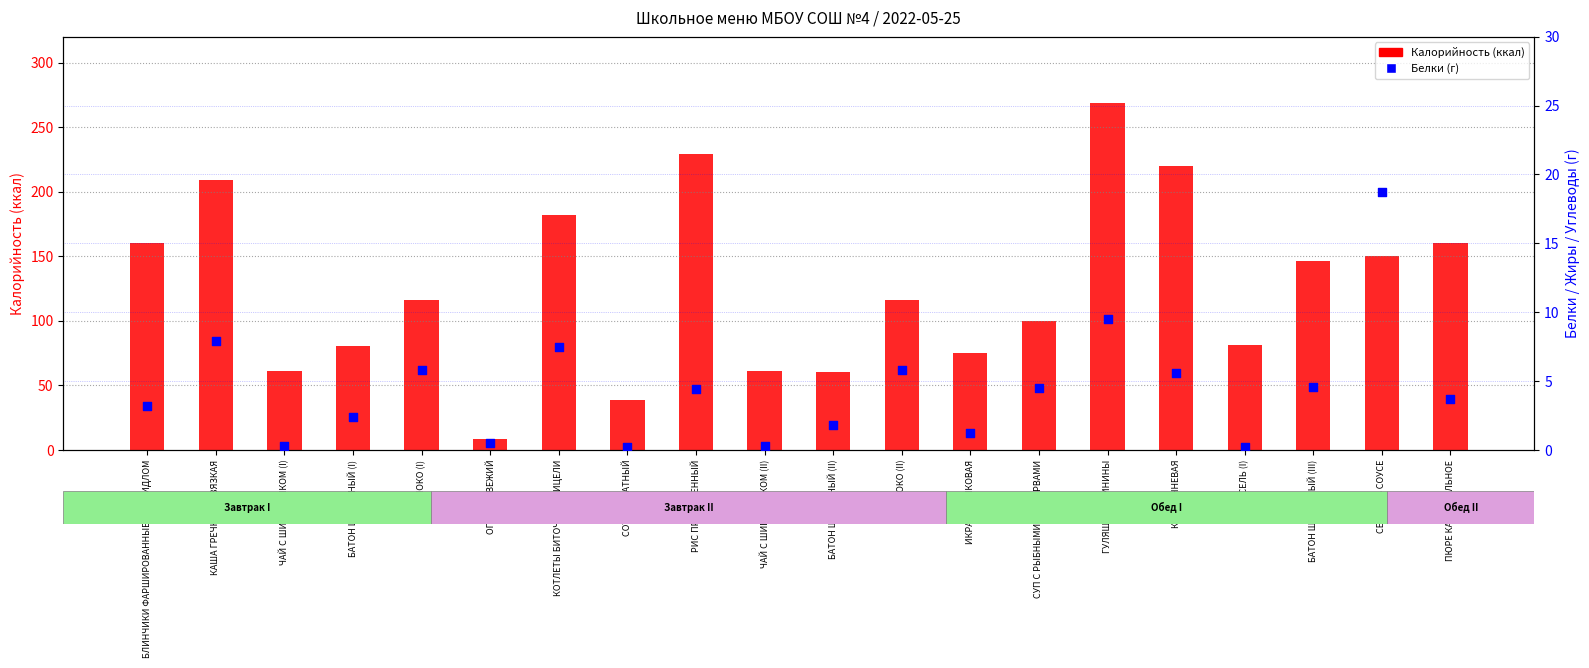

At which category is the sum across all series the highest?

ГУЛЯШ ИЗ СВИНИНЫ